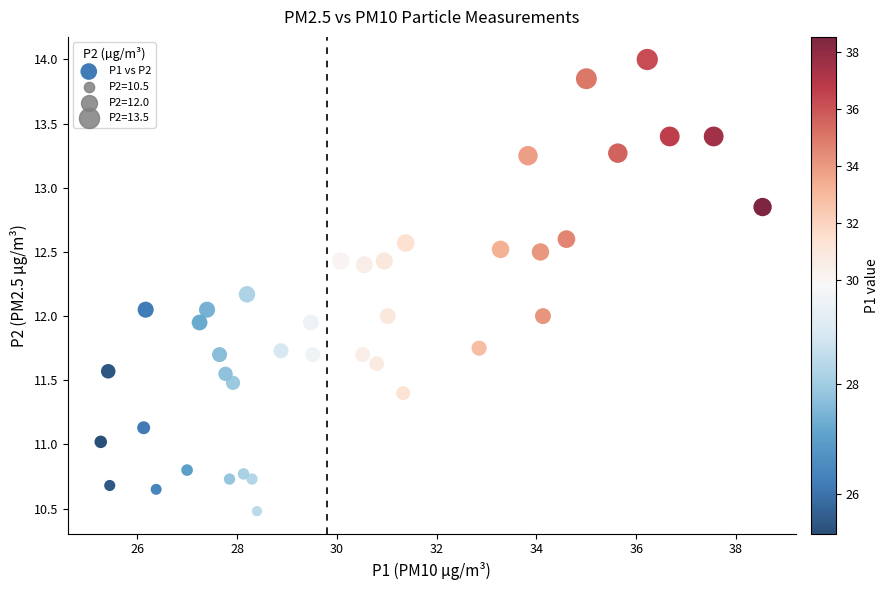

What is the range of X values (max minus min)?

13.3